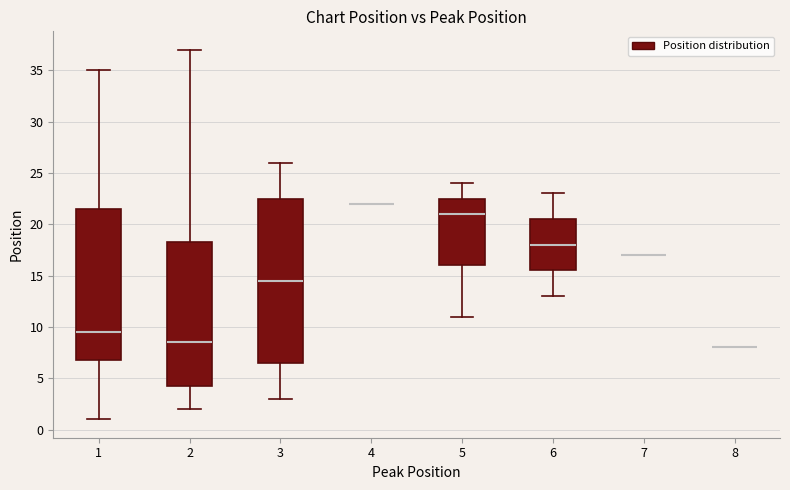

Reading left to right, read every box against the y-axis: the position of its median line, the range the box covers, and the ends of its whiskers. The values are not printed on the chart, so give them approximately, as read against the axis.

1: median 9.5, box 7.0 to 21.5, whiskers 1.0 to 35.0
2: median 8.5, box 4.5 to 18.5, whiskers 2.0 to 37.0
3: median 14.5, box 6.5 to 22.5, whiskers 3.0 to 26.0
4: box collapsed to a line at 22.0, whiskers 22.0 to 22.0
5: median 21.0, box 16.0 to 22.5, whiskers 11.0 to 24.0
6: median 18.0, box 15.5 to 20.5, whiskers 13.0 to 23.0
7: box collapsed to a line at 17.0, whiskers 17.0 to 17.0
8: box collapsed to a line at 8.0, whiskers 8.0 to 8.0